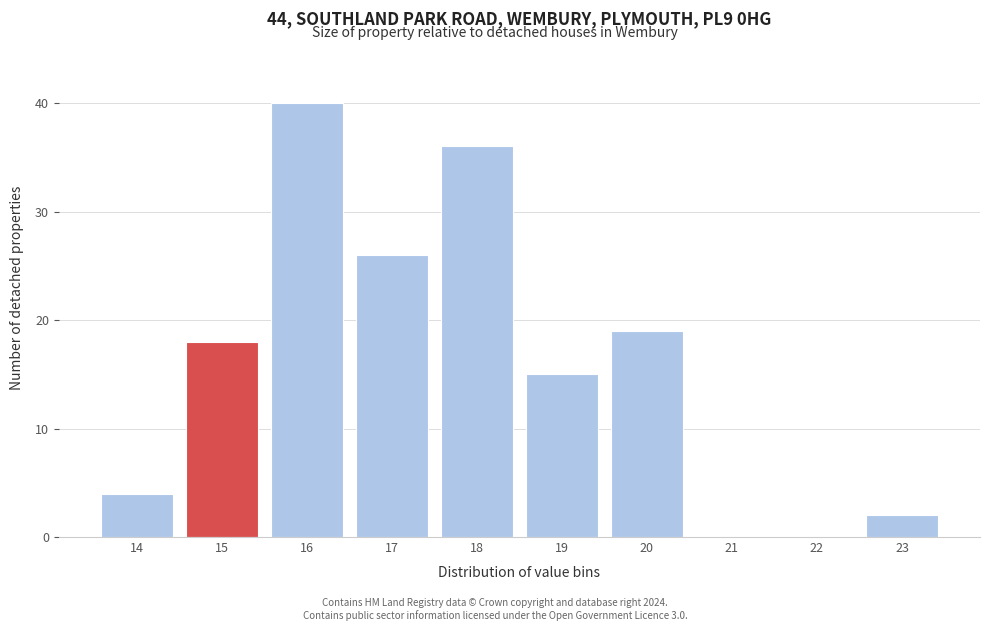

Reading left to right, transcribe all the data shown in this chart.

14=4	15=18	16=40	17=26	18=36	19=15	20=19	21=0	22=0	23=2